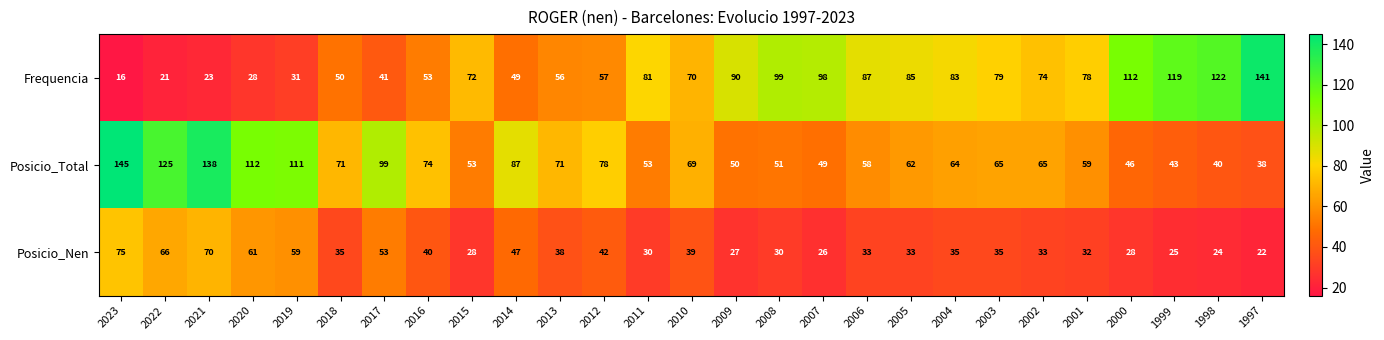

What is the sum of all Posicio_Nen values?

1066